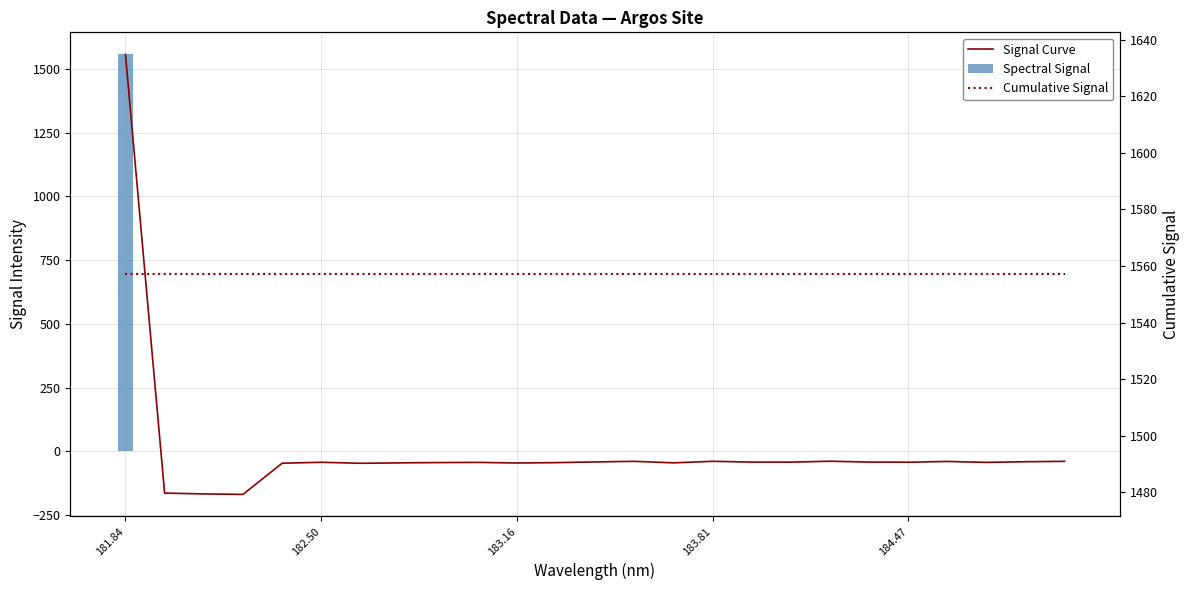

Which series has the largest range (max minus min)?

Signal Curve